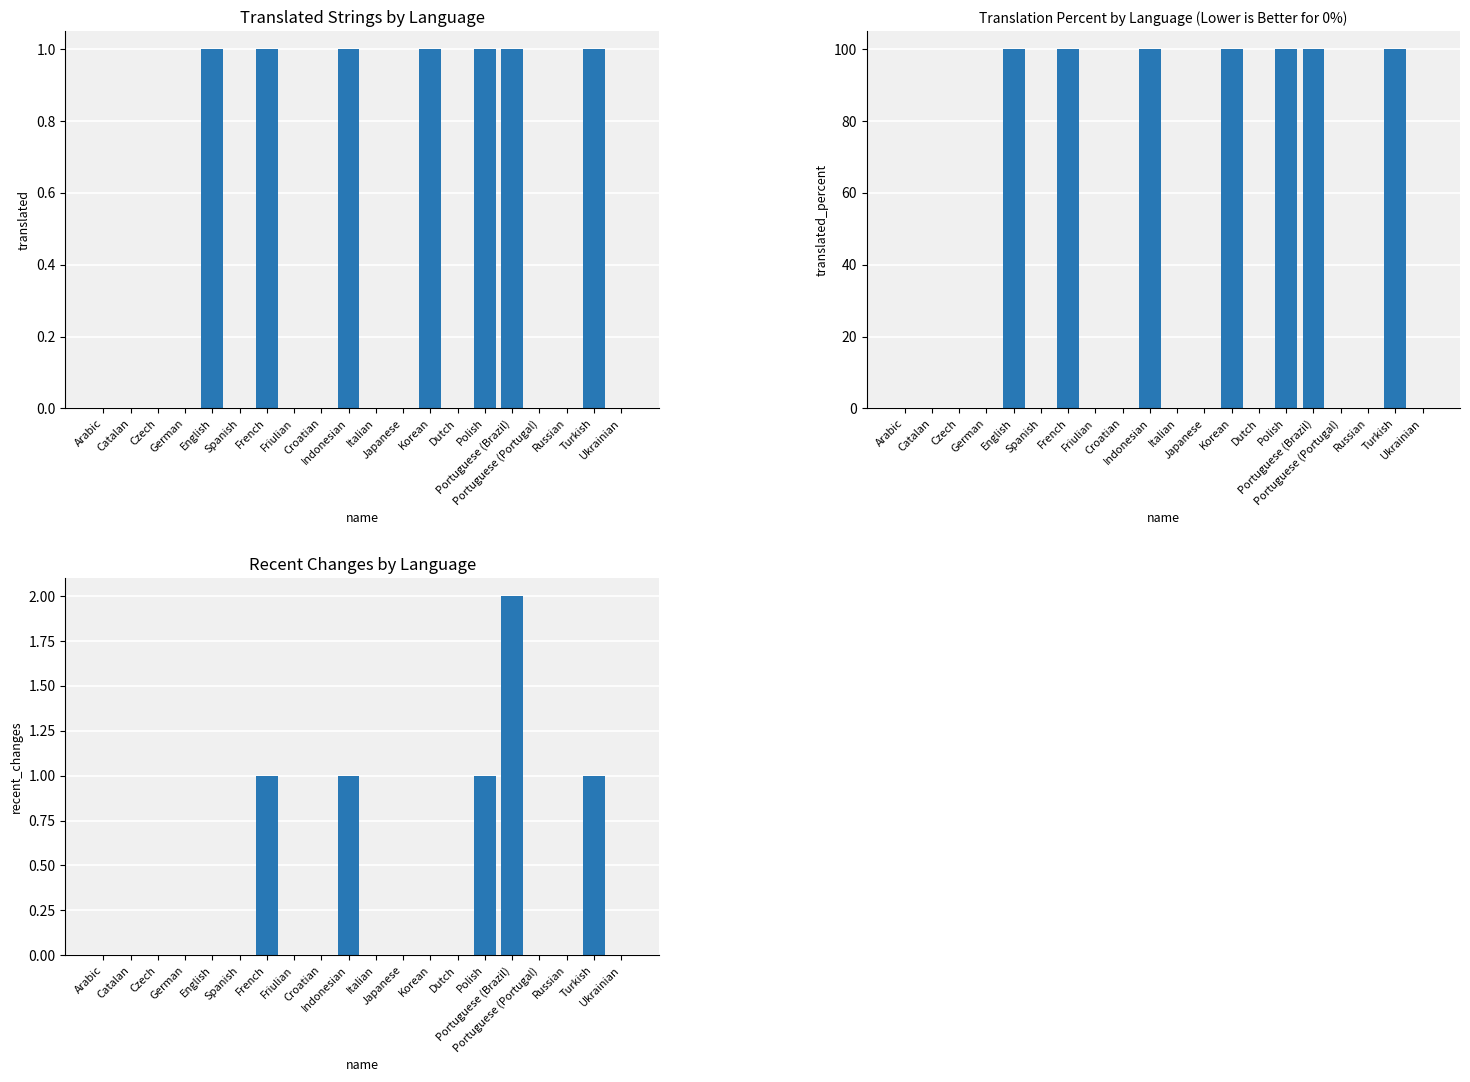

List the series in order of their peak value, lowest first.

translated, recent_changes, translated_percent